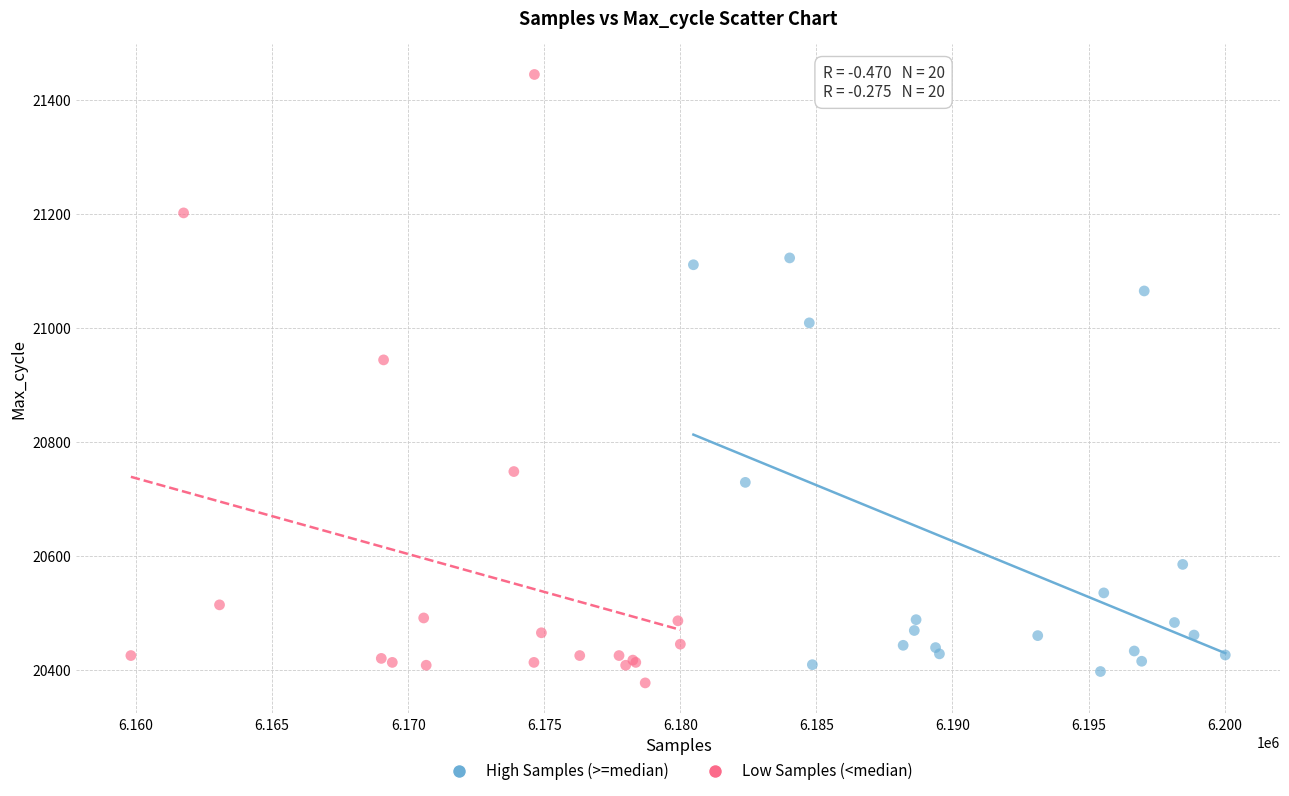

What are all the series names shown in the legend?

High Samples (>=median), Low Samples (<median)